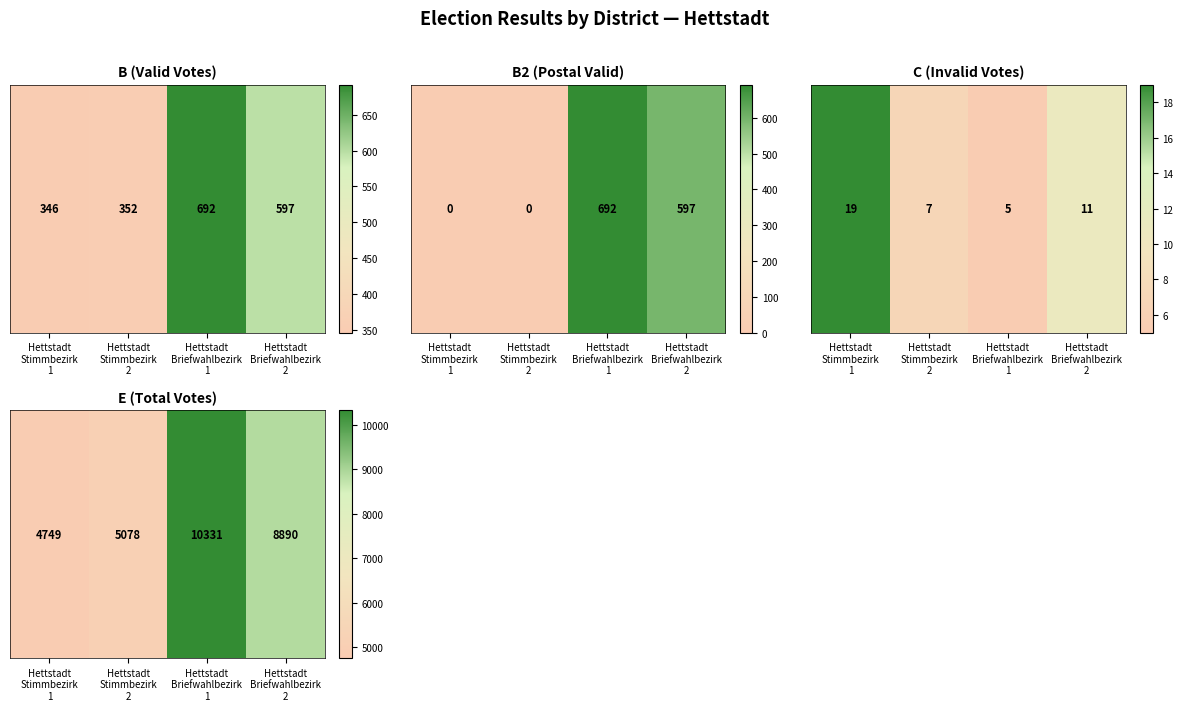

What is the difference between the maximum and second lowest values?

5253